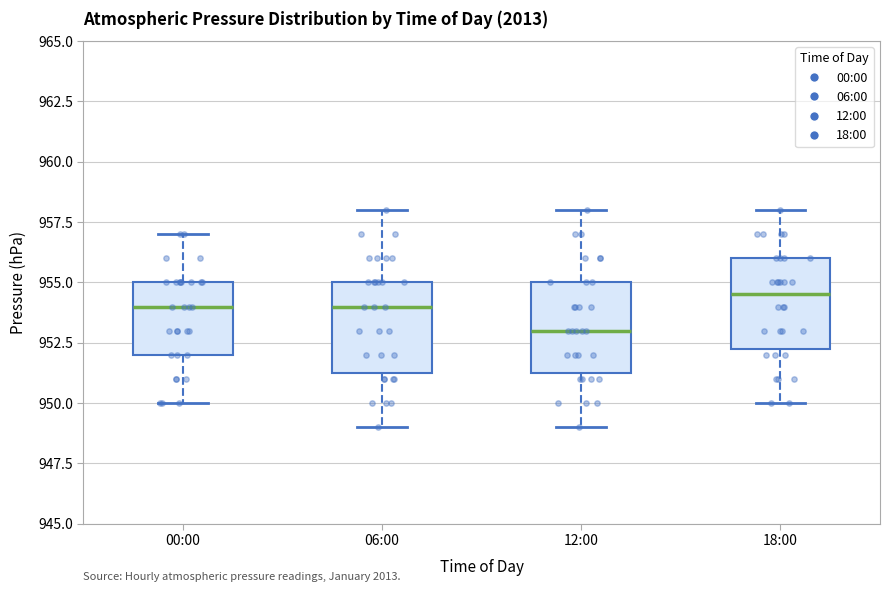

Where does the upper whisker of the box for 12:00 end on the y-axis? The values are not printed on the chart, so give them approximately, as read against the axis.

958.0